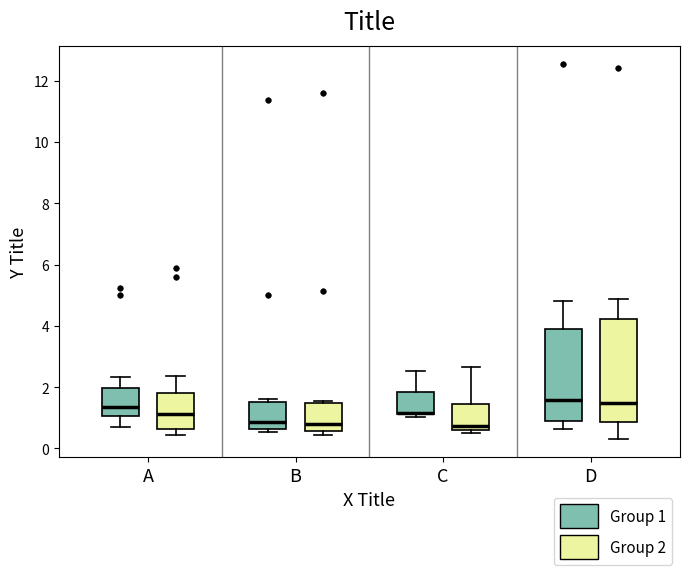

Where is the upper edge of the box for B (Group 2) on the y-axis? The values are not printed on the chart, so give them approximately, as read against the axis.

1.4